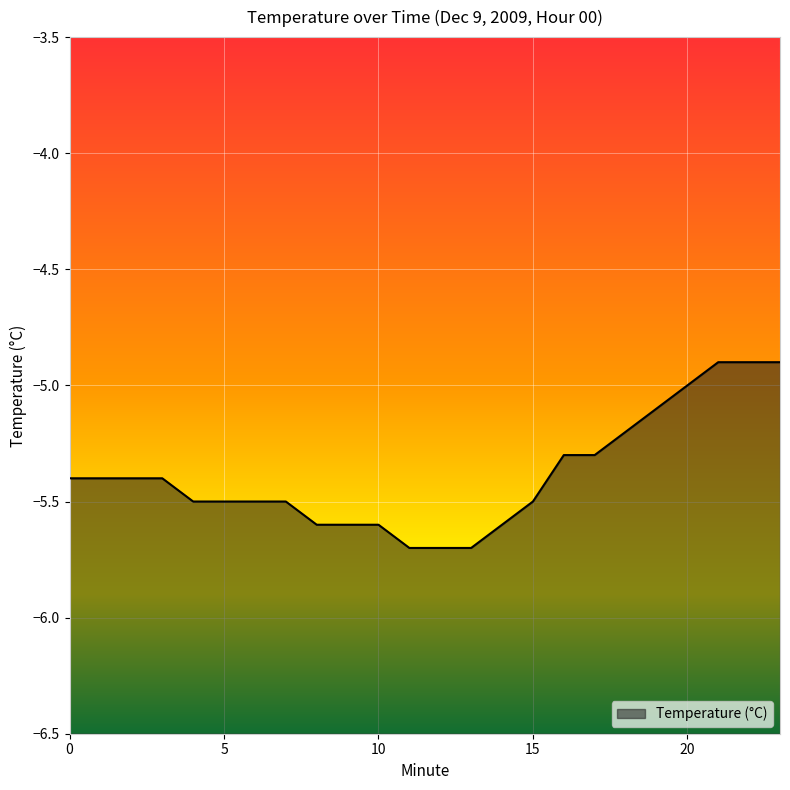

Where is the data nearest to the value -5?

20